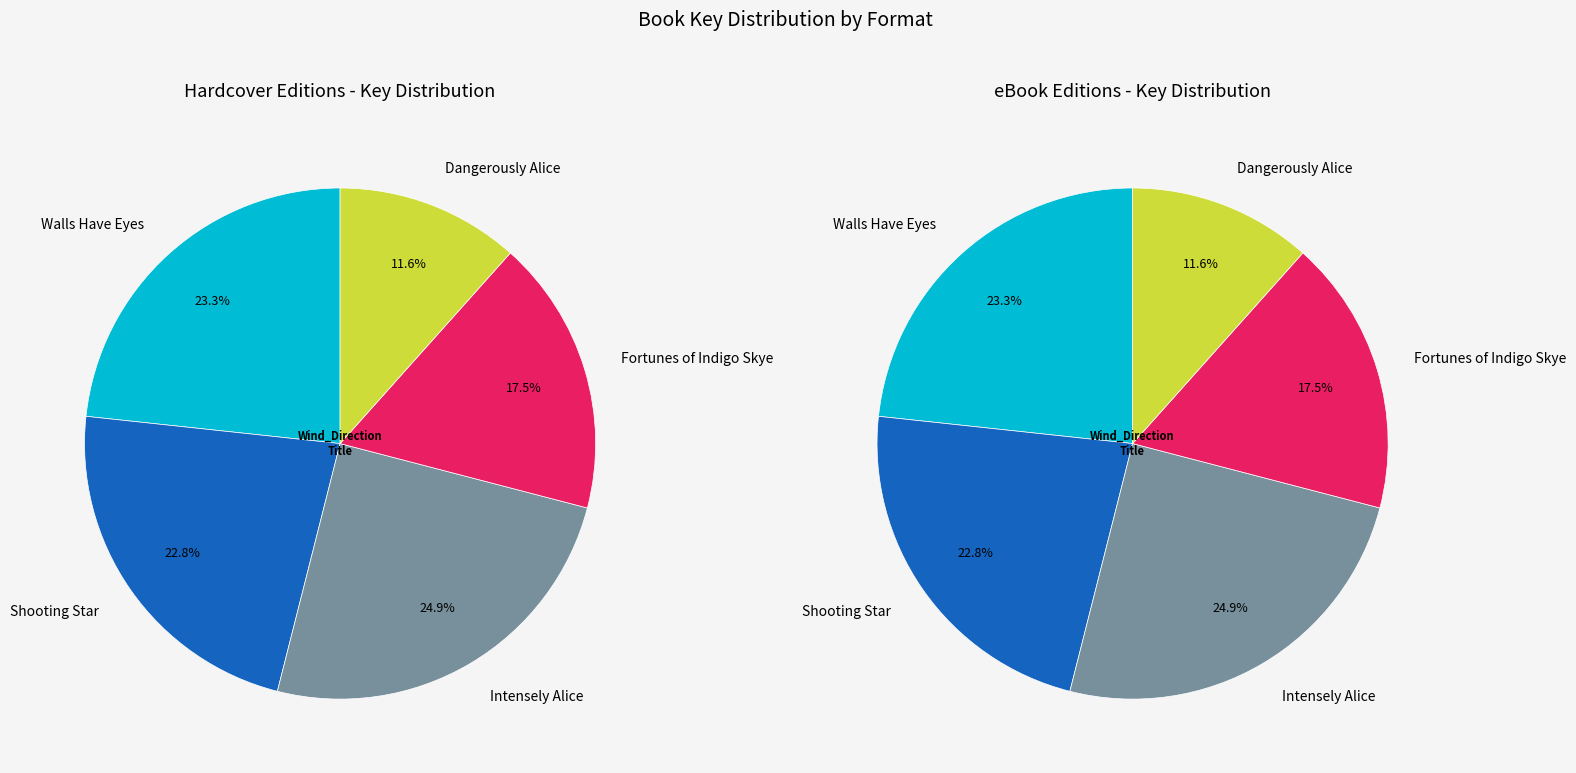

Does Intensely Alice represent more than half of the total?

No